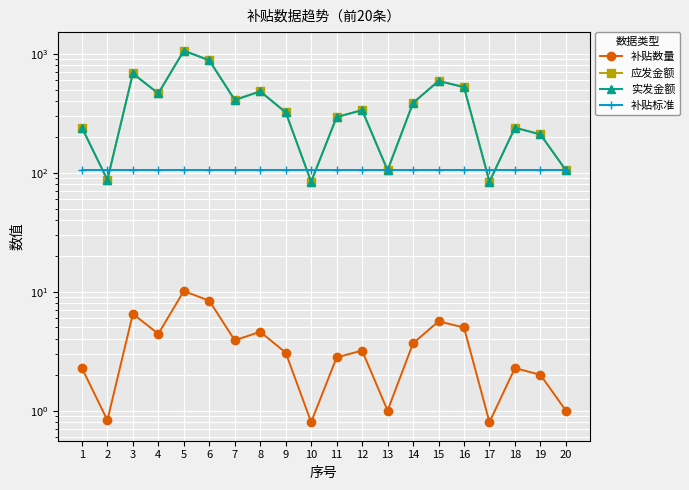

Between 4 and 17, which series saw the biggest shift?

应发金额